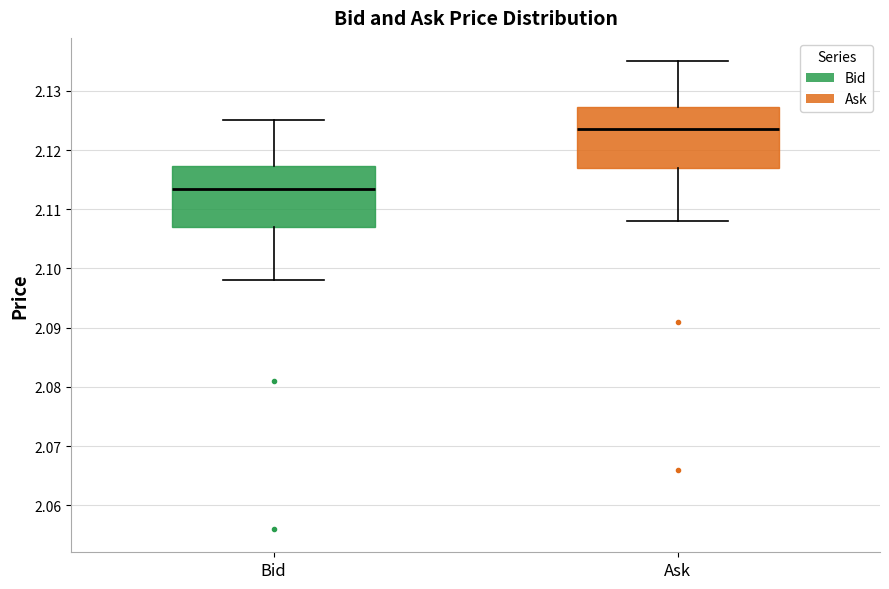

Reading left to right, transcribe this box plot: for each box, give where its median line is, the range the box spans, and where its two whiskers end, as read against the y-axis. The values are not printed on the chart, so give them approximately, as read against the axis.

Bid: median 2.114, box 2.107 to 2.117, whiskers 2.098 to 2.125
Ask: median 2.124, box 2.117 to 2.127, whiskers 2.108 to 2.135